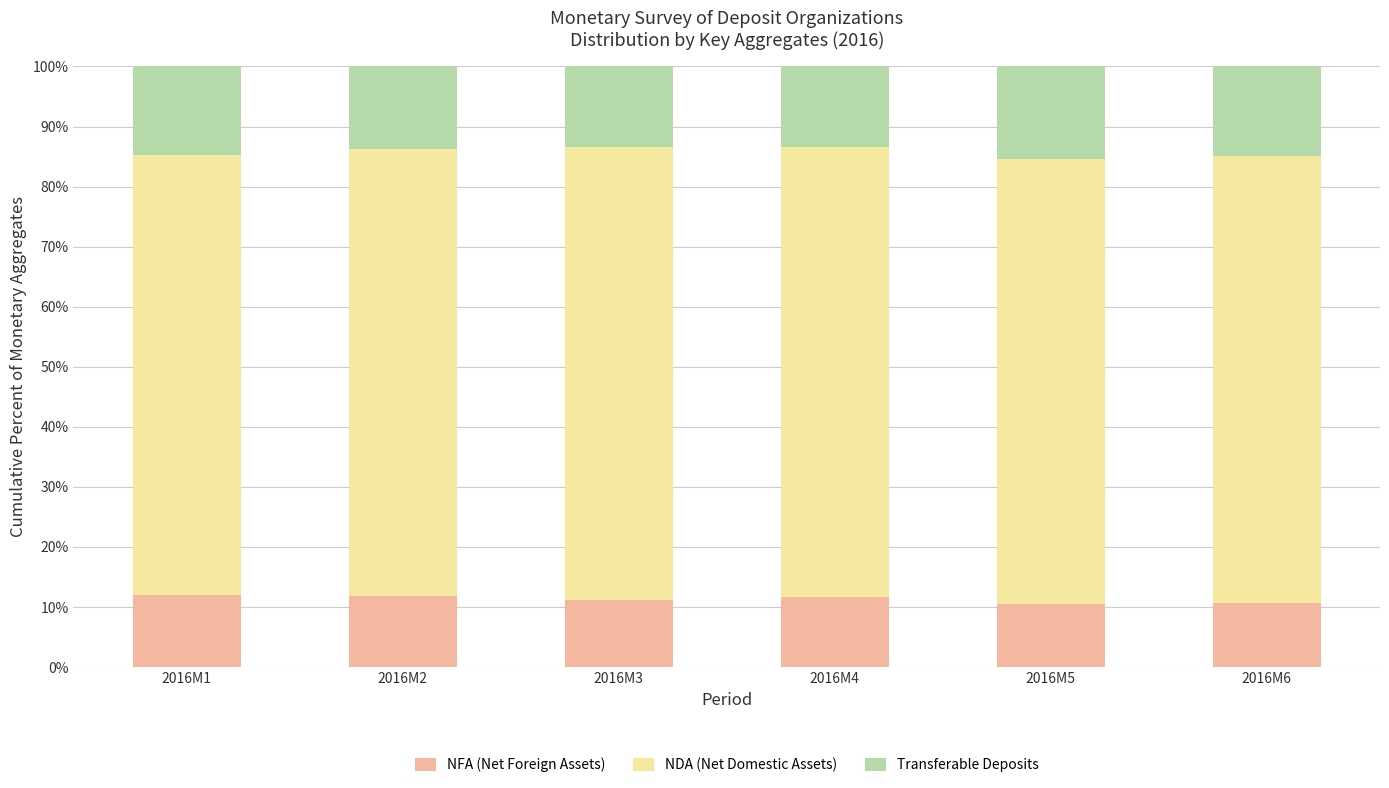

What is the total value across all series at 2016M3?

100.0